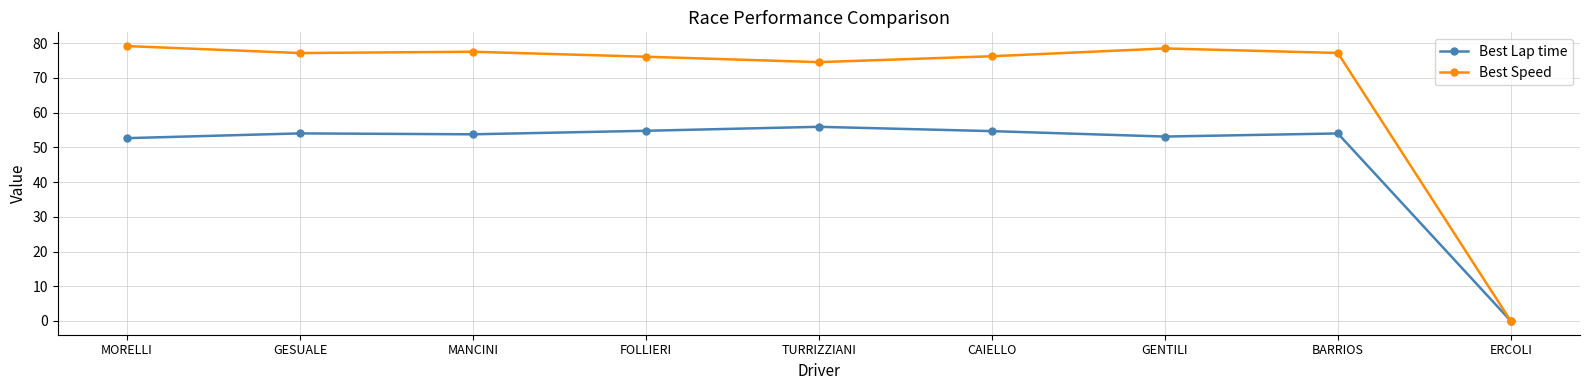

What position from the left is GENTILI?

7